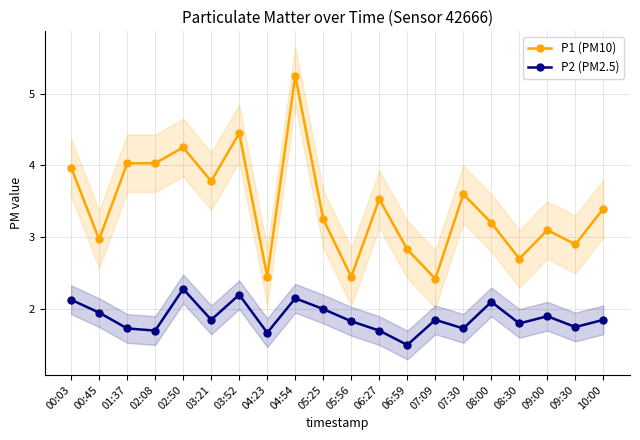

Does the chart have visible grid lines?

Yes